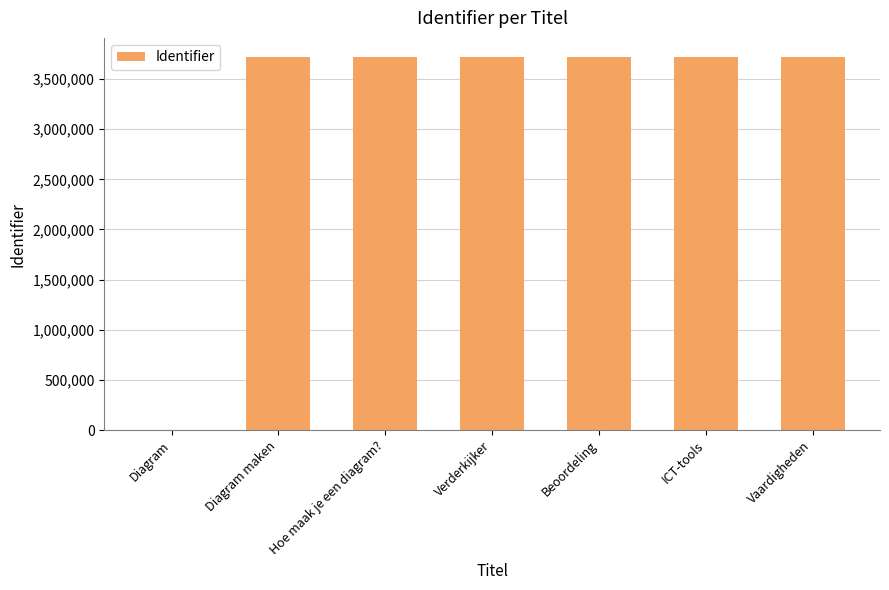

Count the number of categories in the chart.

7